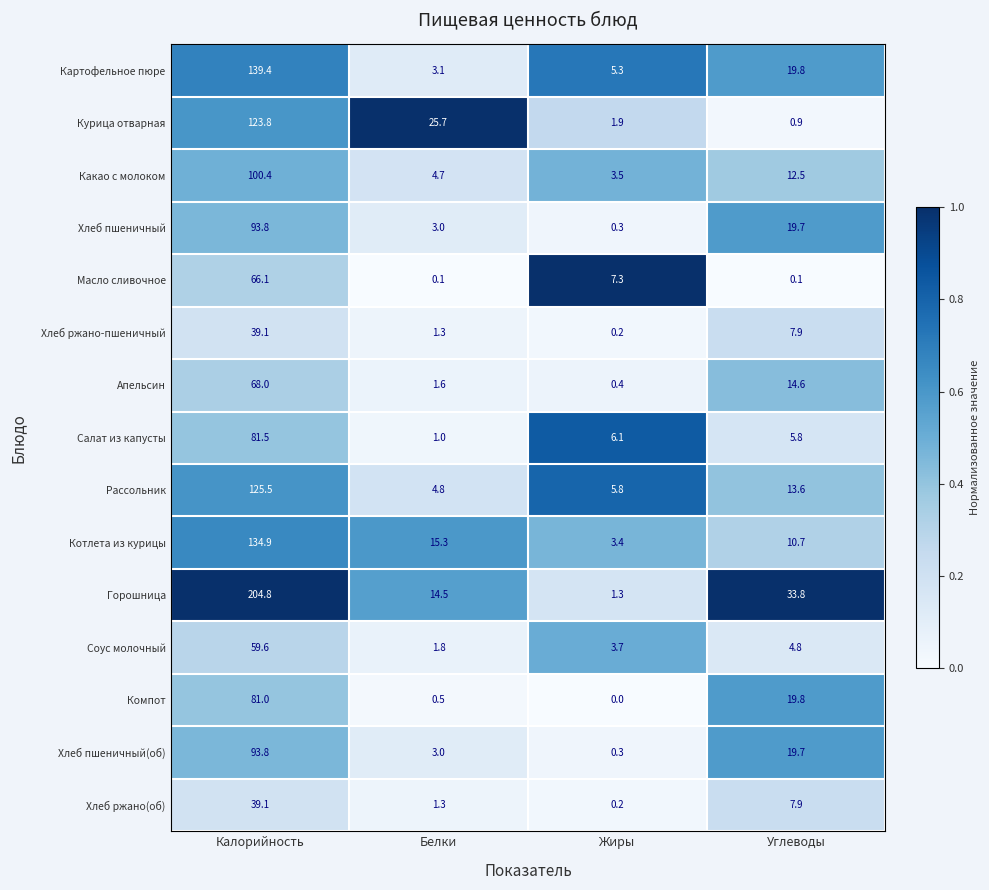

What is the sum of all Курица отварная values?

152.3